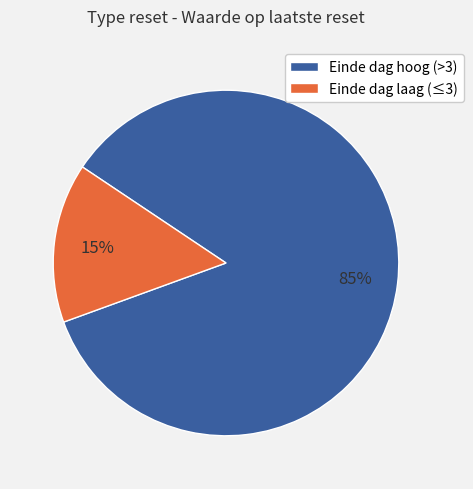

Count the number of slices in the pie.

2